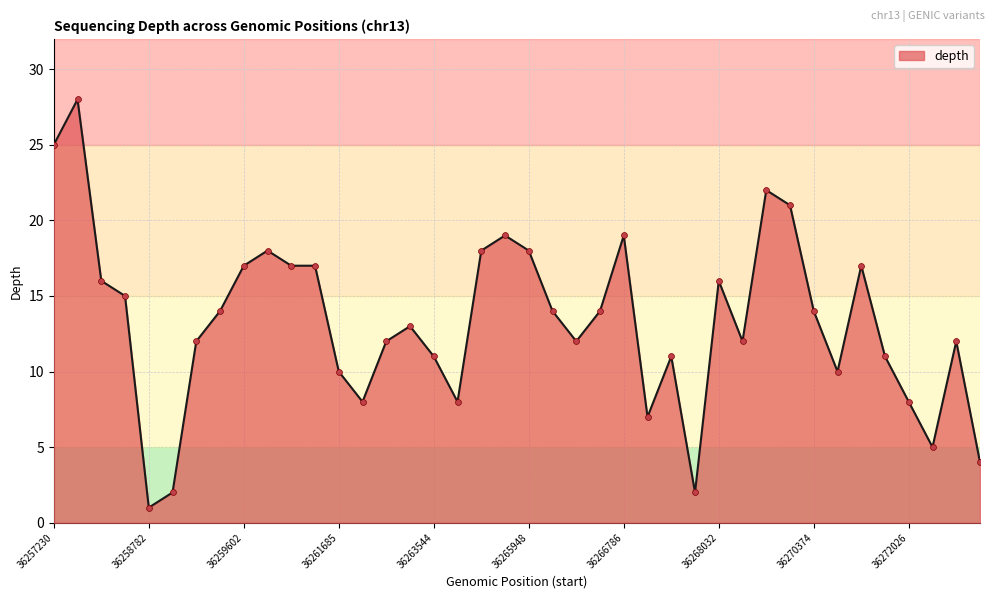

What is the greatest value displayed?

28